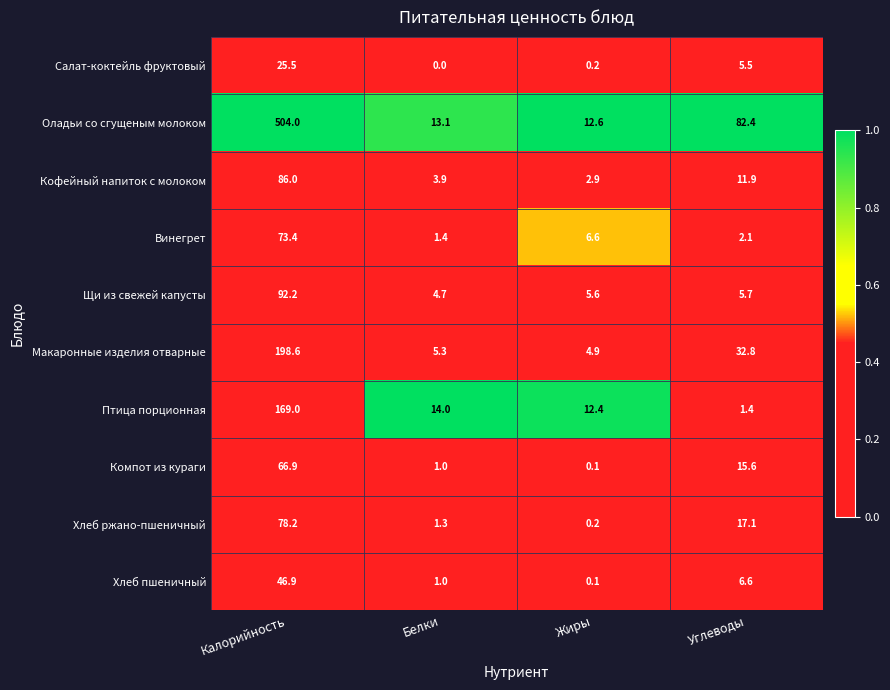

Where is Компот из кураги nearest to the value 33?

Углеводы